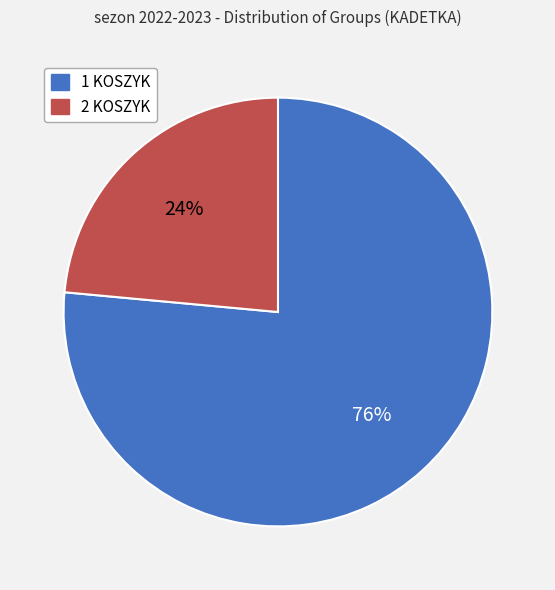

Does 2 KOSZYK account for over 50% of the chart?

No